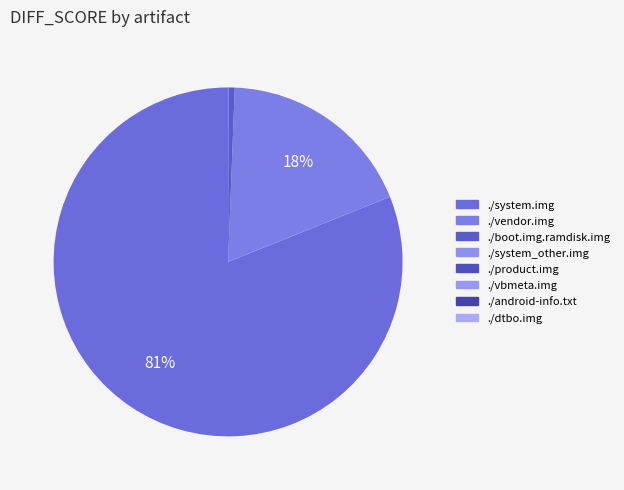

What is the smallest slice in the pie chart?

./dtbo.img